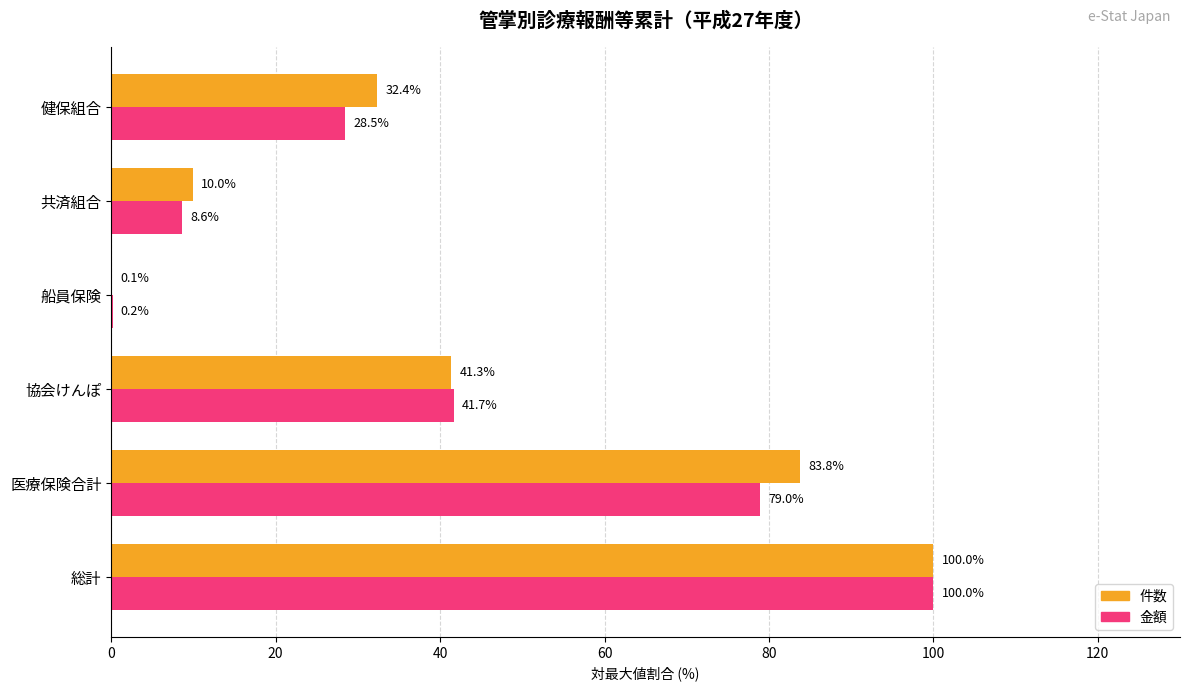

How many data points in 金額 are above 41?

3